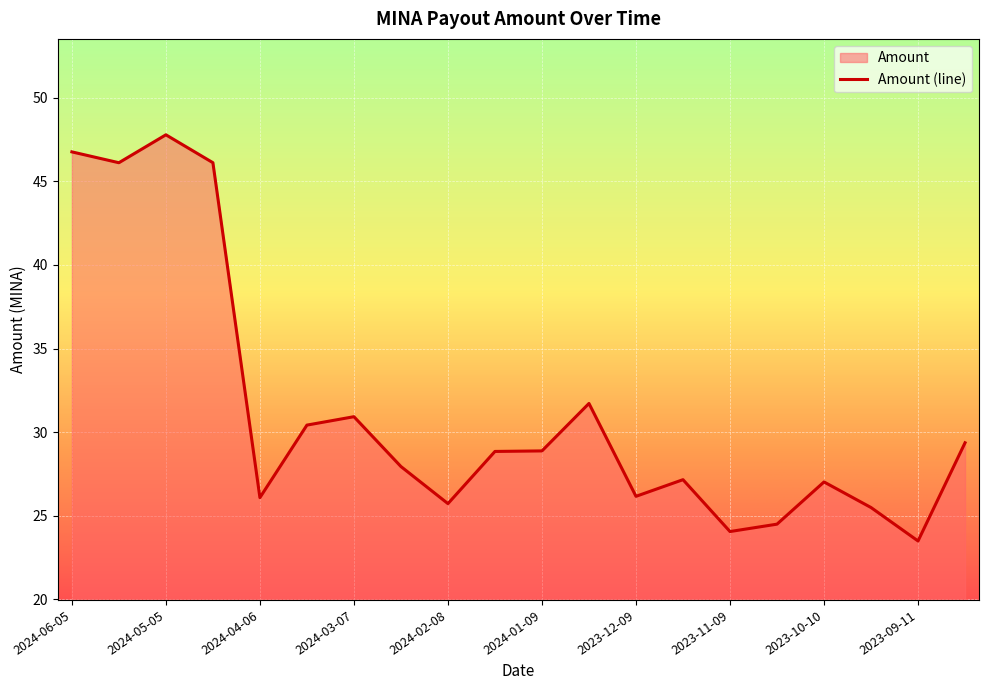

What is the sum of the values at 2024-02-08 and 2023-12-24?

57.4